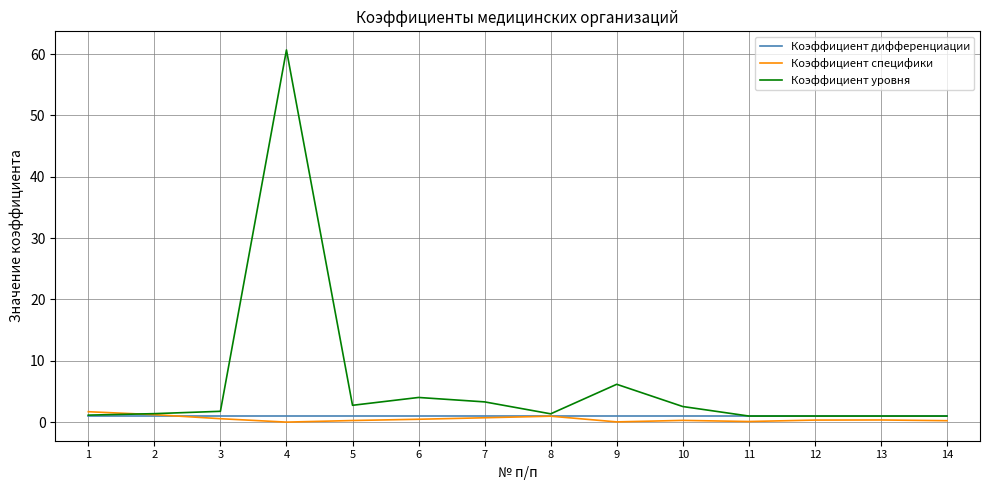

At which category is the sum across all series the highest?

4